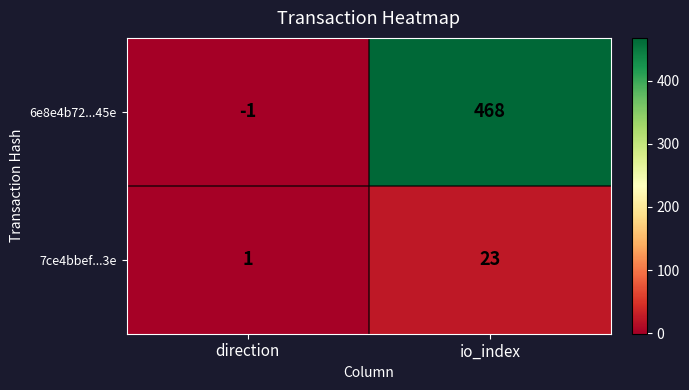

At which category does the chart reach its minimum across all series?

direction